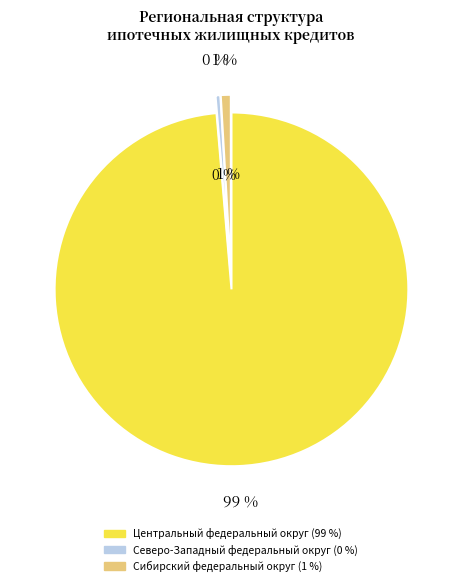

What is the total percentage of Центральный федеральный округ and Северо-Западный федеральный округ?

99.1%